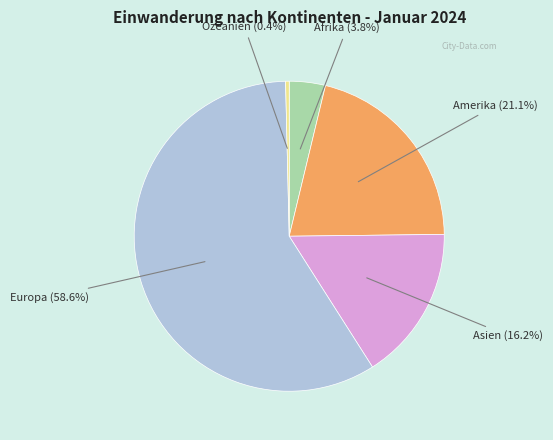

To the nearest percent, what is the difference between the largest and smallest slice percentages?

58%